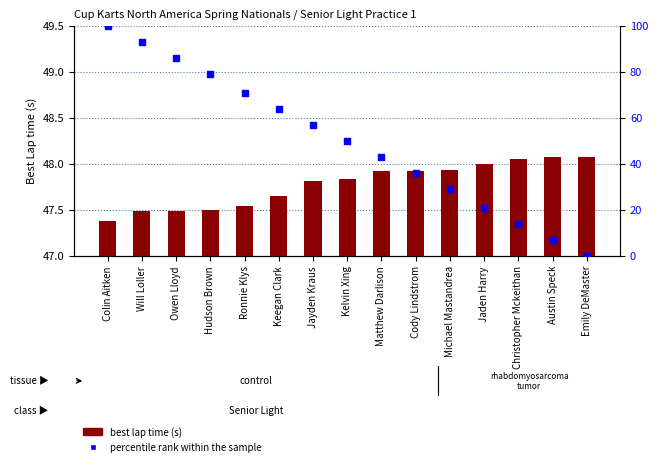

At which category is the sum across all series the highest?

Colin Aitken